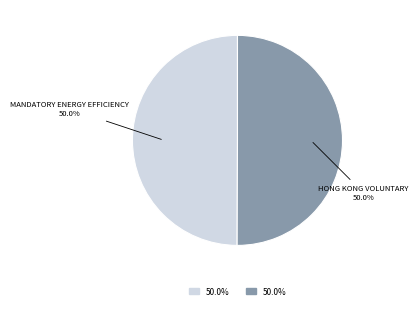

What is the smallest slice in the pie chart?

Mandatory Energy Efficiency Labelling